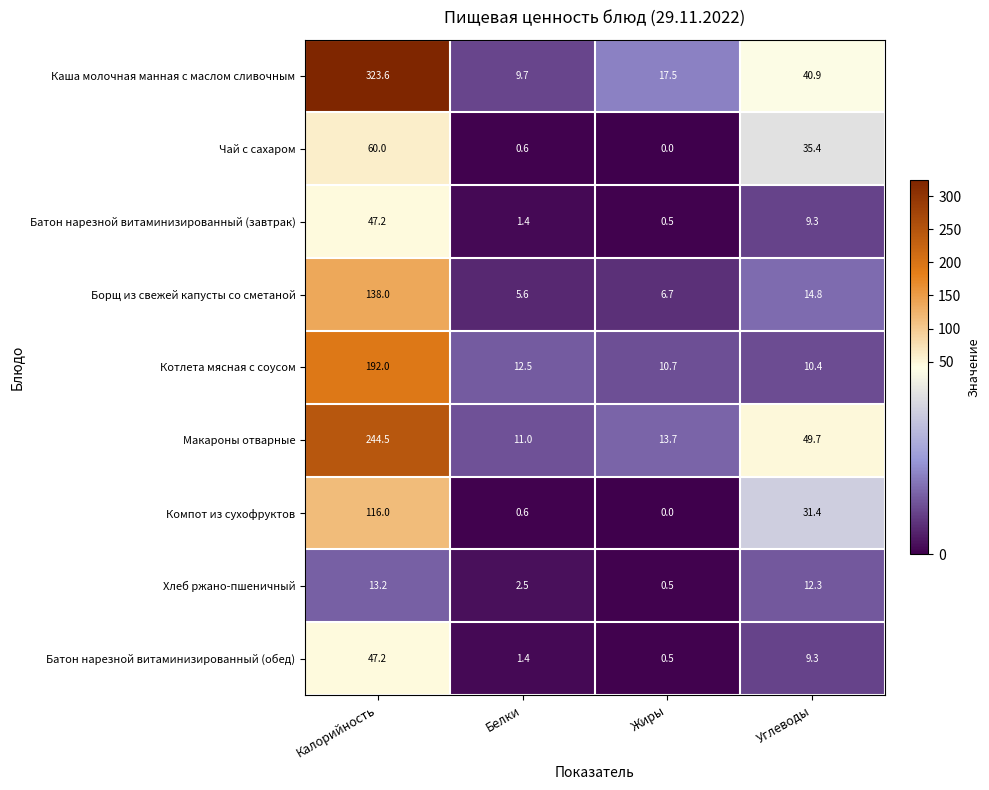

At which category does the chart reach its minimum across all series?

Жиры